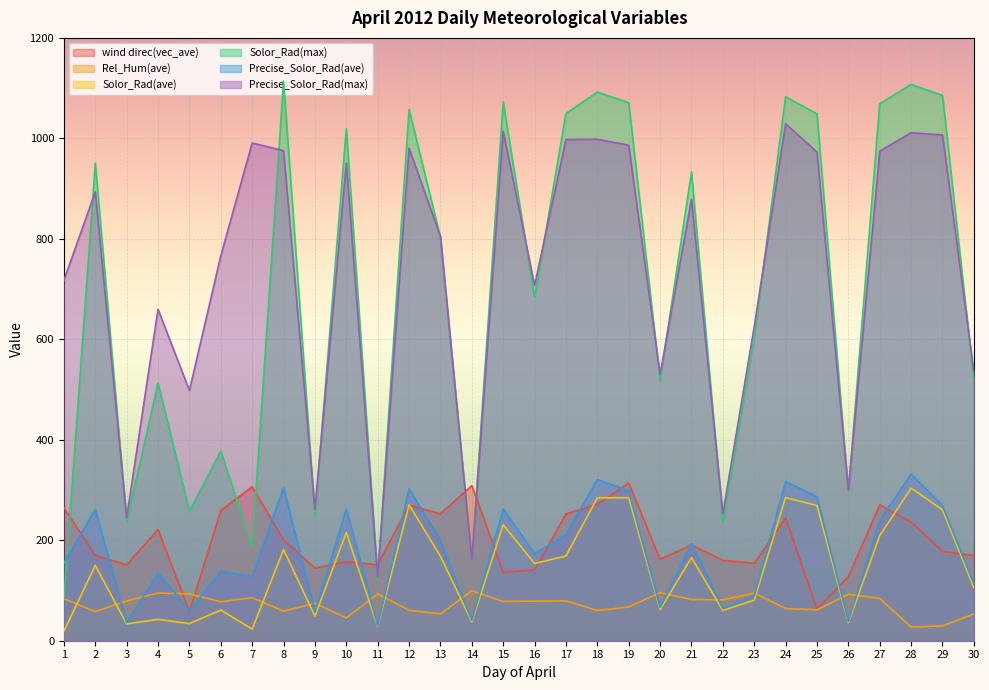

Is the value of wind direc(vec_ave) at 1 greater than the value of Precise_Solor_Rad(ave) at 12?

No